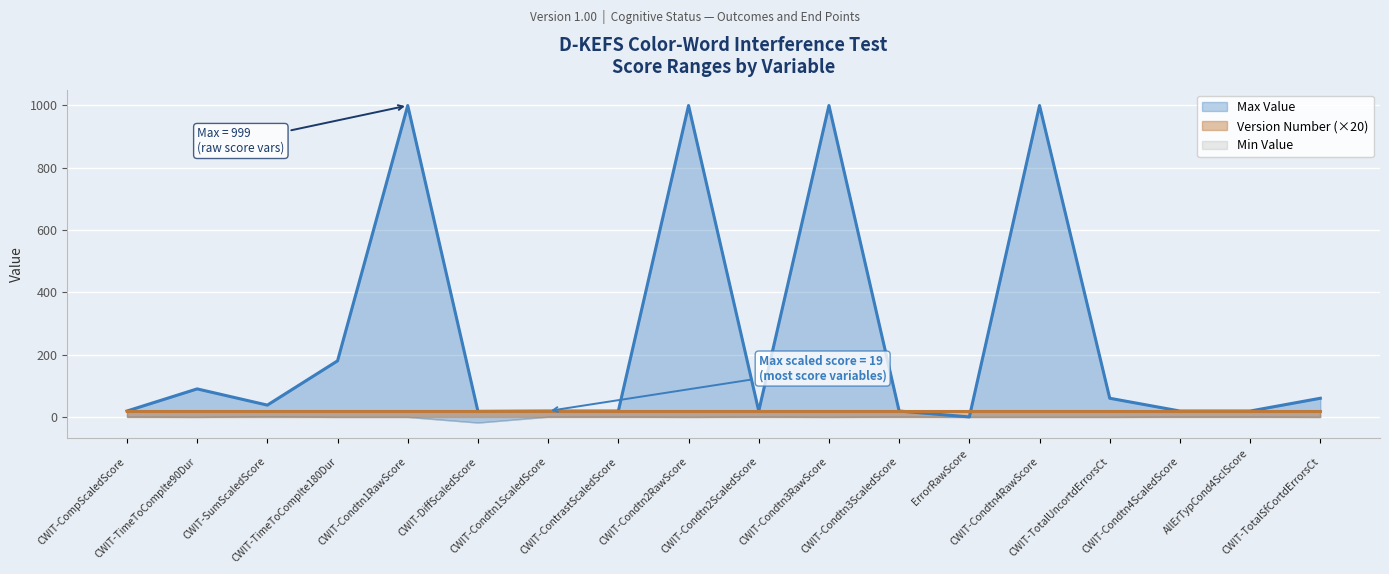

Approximately how many times larger is the value at CWIT-Condtn1RawScore compared to CWIT-TimeToComplte90Dur?

11.1